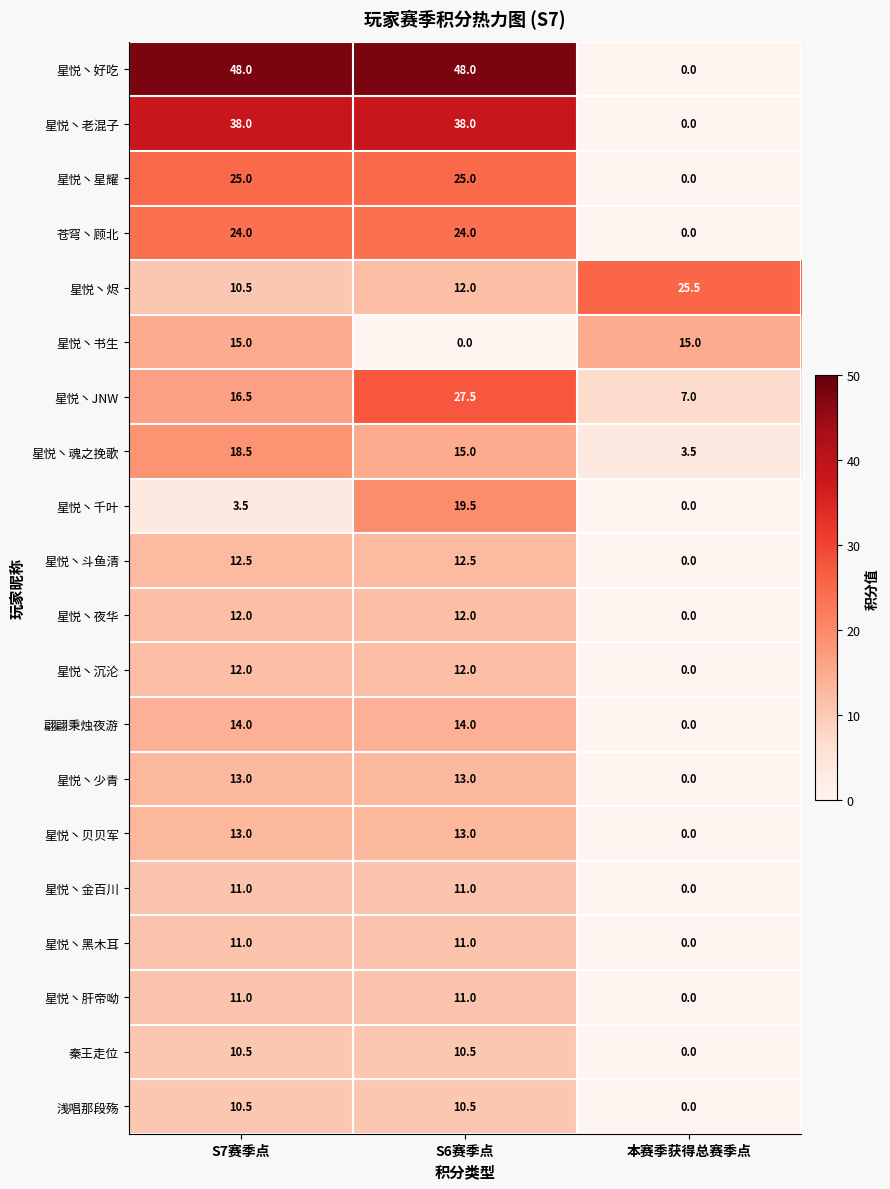

Is it true that 星悦丶少青 equals 13.0 at S7赛季点?

True